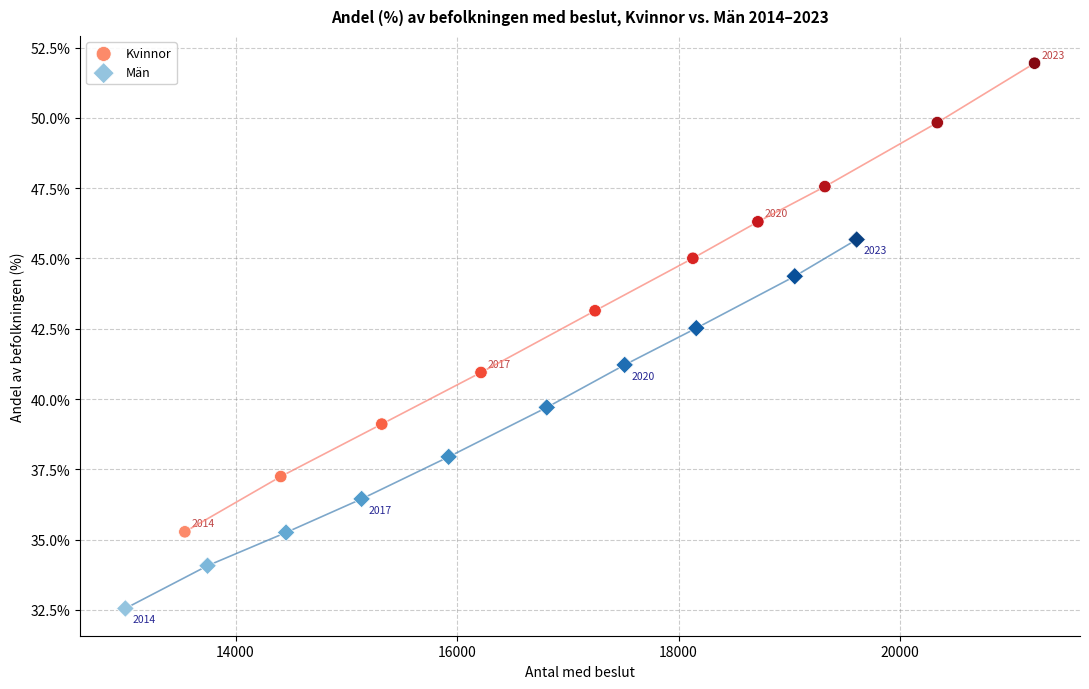

Which series has the largest Y range (max minus min)?

Kvinnor